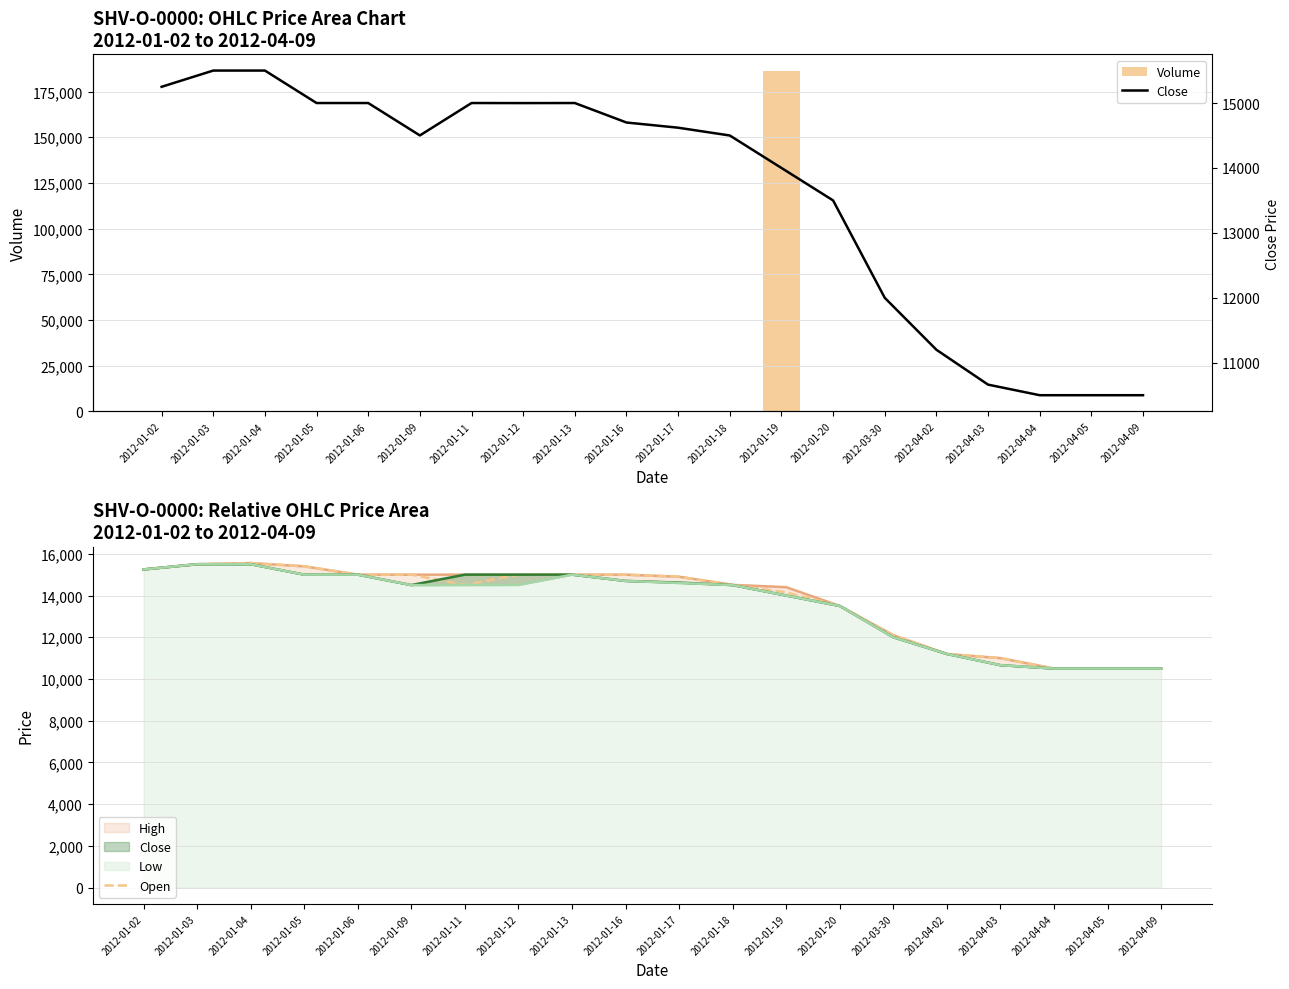

True or false: Open has a value of 10500 at 2012-04-09.

True